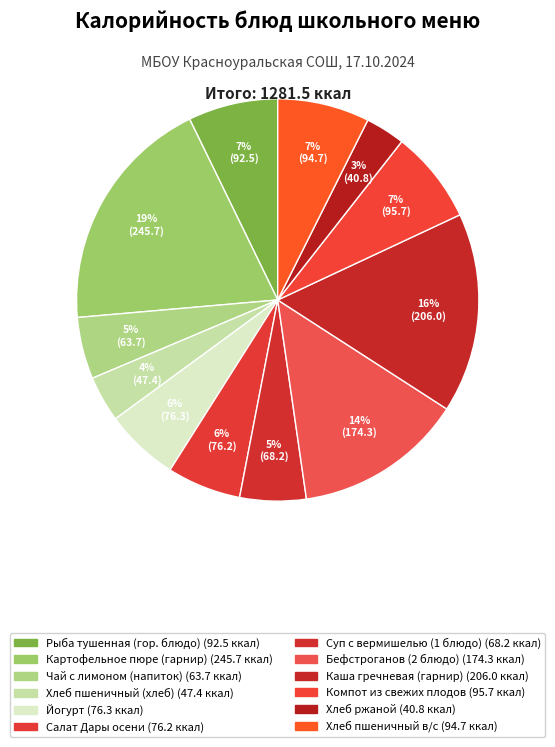

Count the number of slices in the pie.

12